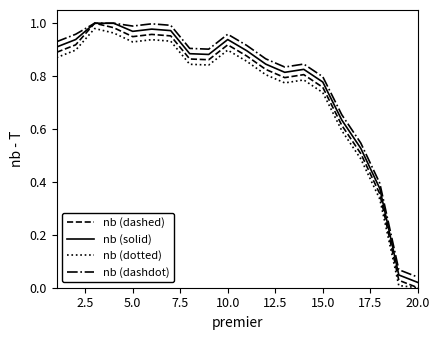

Is this an area chart (filled region under the line)?

No